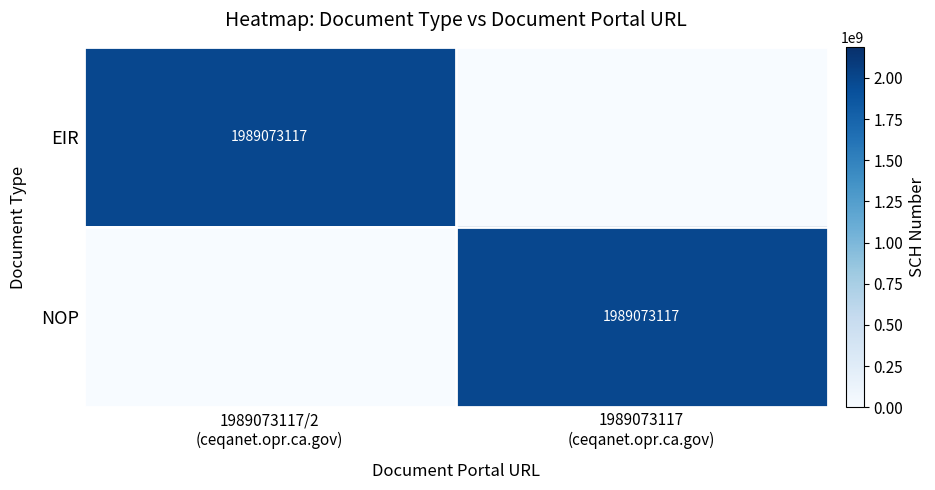

What is the difference between the highest and lowest values at 1989073117
(ceqanet.opr.ca.gov)?

1989073117